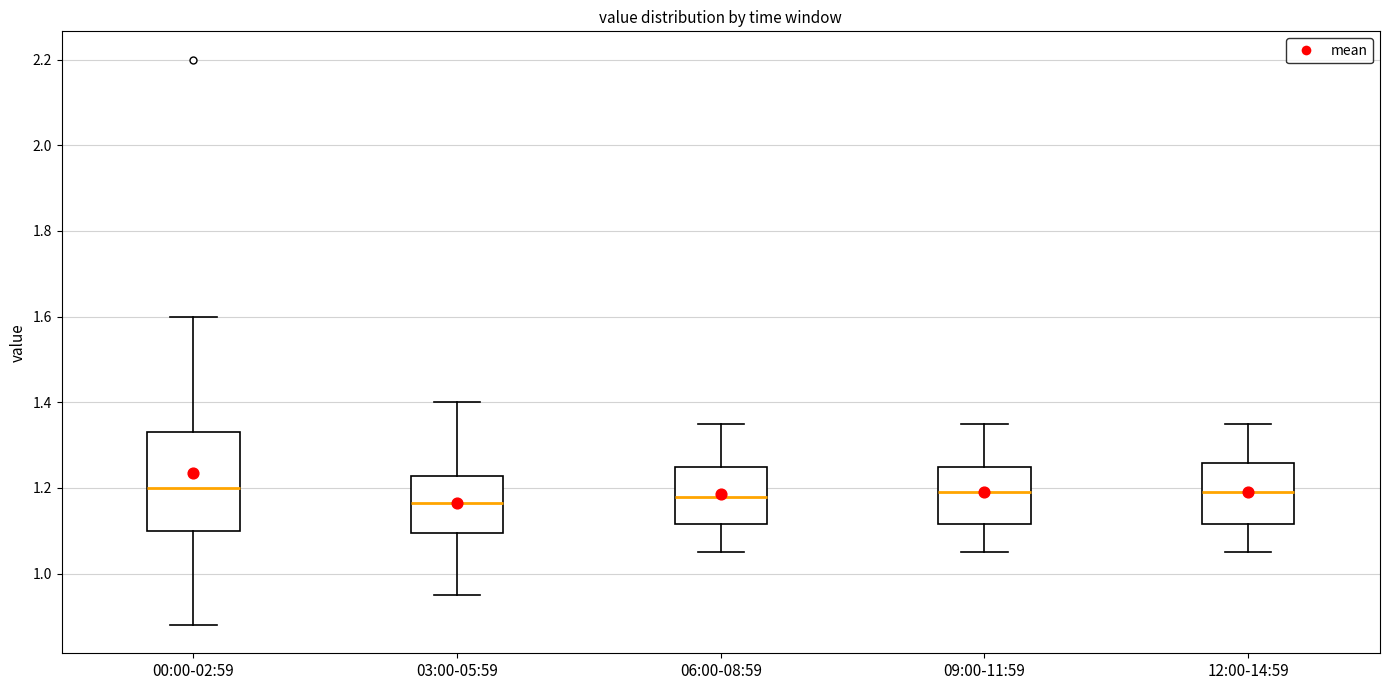

Reading left to right, read every box against the y-axis: the position of its median line, the range the box covers, and the ends of its whiskers. The values are not printed on the chart, so give them approximately, as read against the axis.

00:00-02:59: median 1.20, box 1.10 to 1.34, whiskers 0.88 to 1.60
03:00-05:59: median 1.16, box 1.10 to 1.22, whiskers 0.96 to 1.40
06:00-08:59: median 1.18, box 1.12 to 1.26, whiskers 1.06 to 1.36
09:00-11:59: median 1.20, box 1.12 to 1.26, whiskers 1.06 to 1.36
12:00-14:59: median 1.20, box 1.12 to 1.26, whiskers 1.06 to 1.36